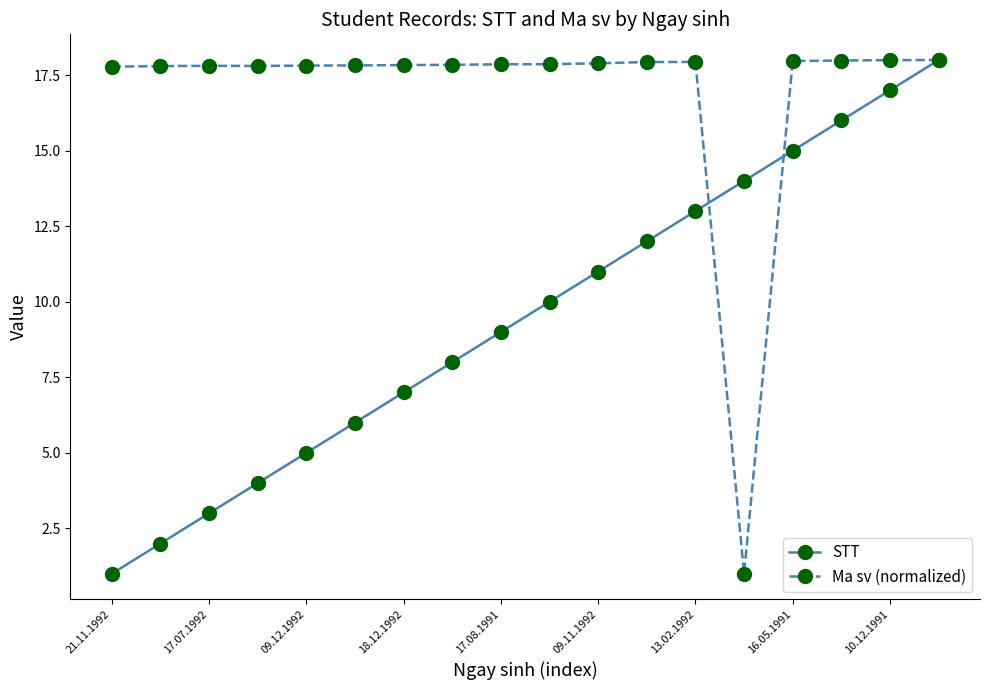

True or false: STT has more than 0 interior local peaks.

False